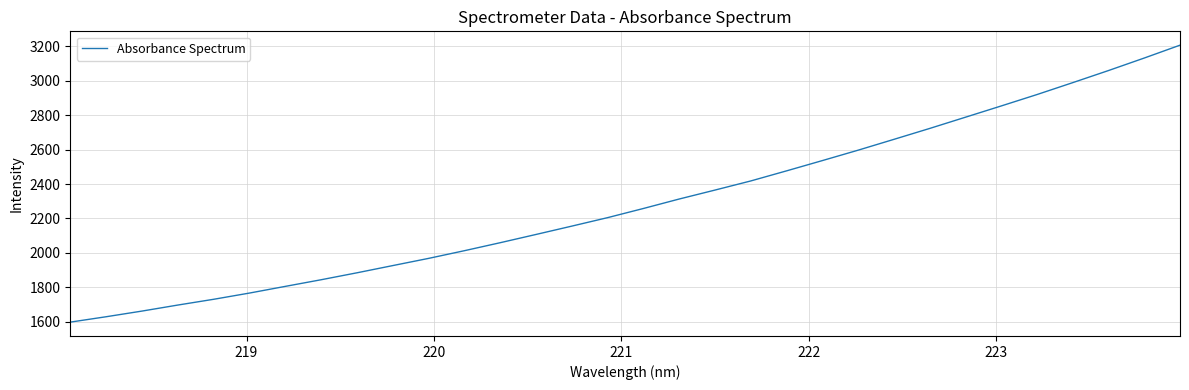

How many values are below 2258?

16